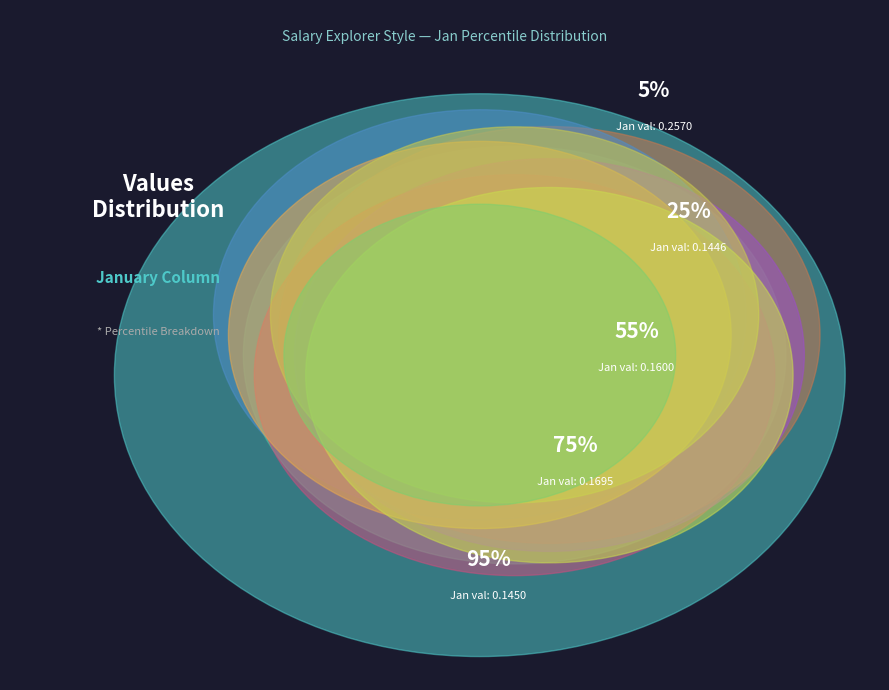

Is there a majority slice in this chart?

No